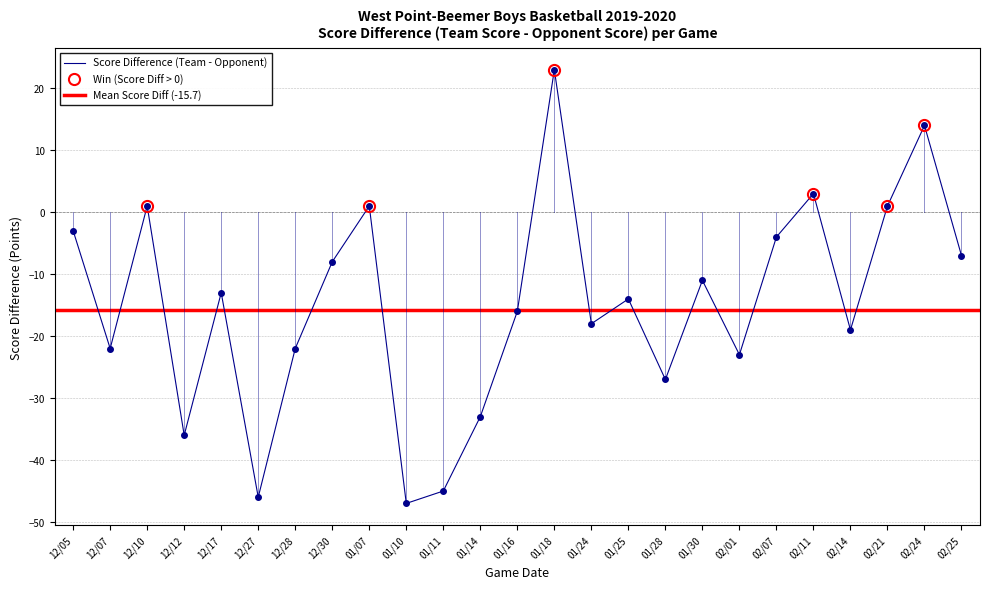

The value of Score Difference (Team - Opponent) at 12/07 is -10. True or false?

False